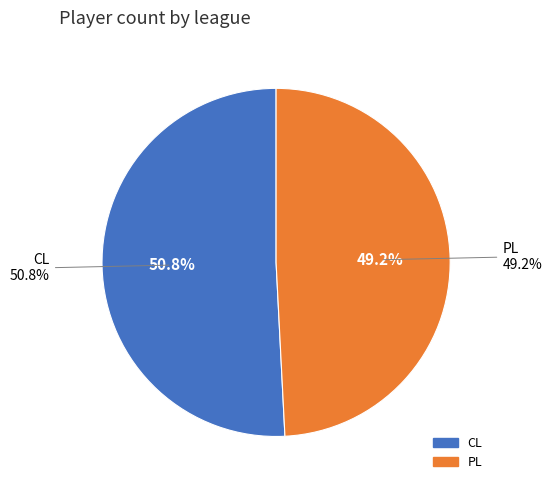

Does PL account for over 50% of the chart?

No